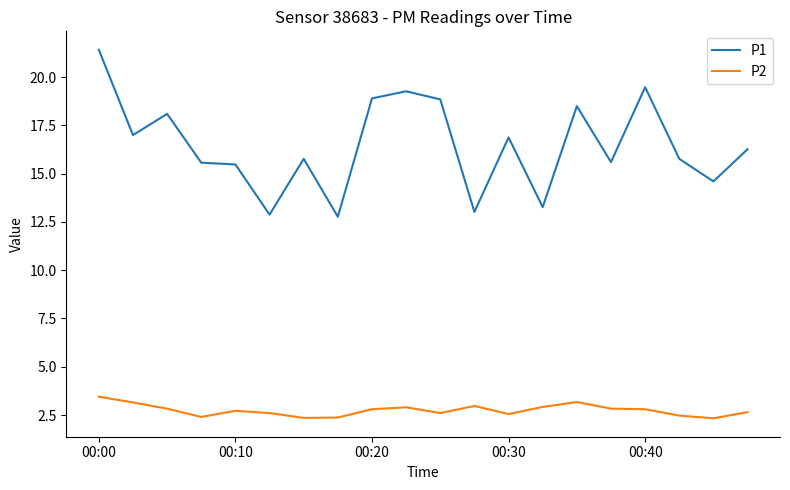

What are all the series names shown in the legend?

P1, P2